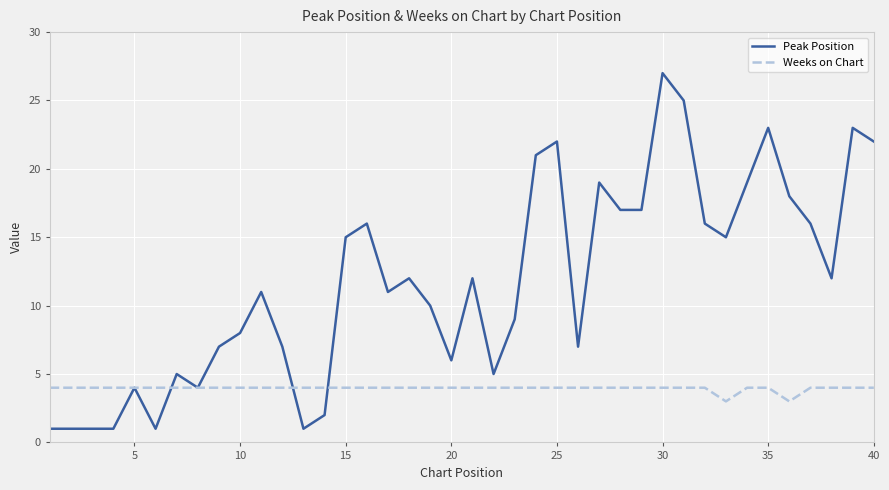

What is the highest value of the Weeks on Chart series?

4